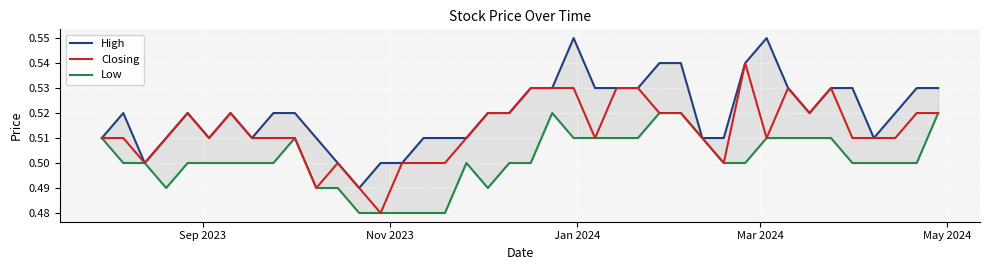

Is the value of Closing at 31 greater than the value of Low at 20?

Yes